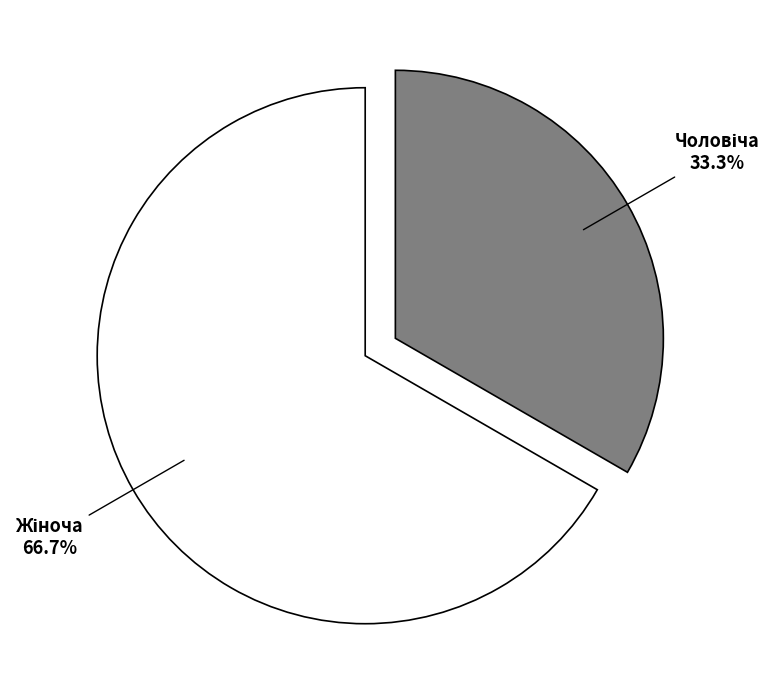

Does any single category account for the majority?

Yes